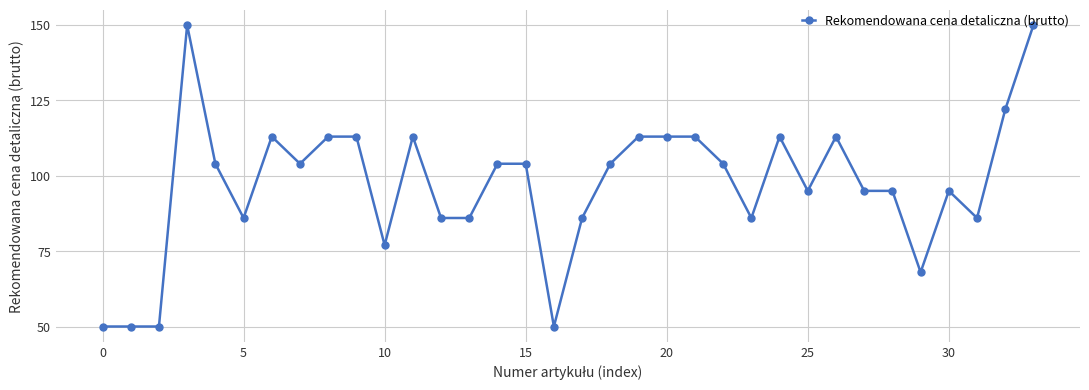

What is the value of the 6th point from the left?

86